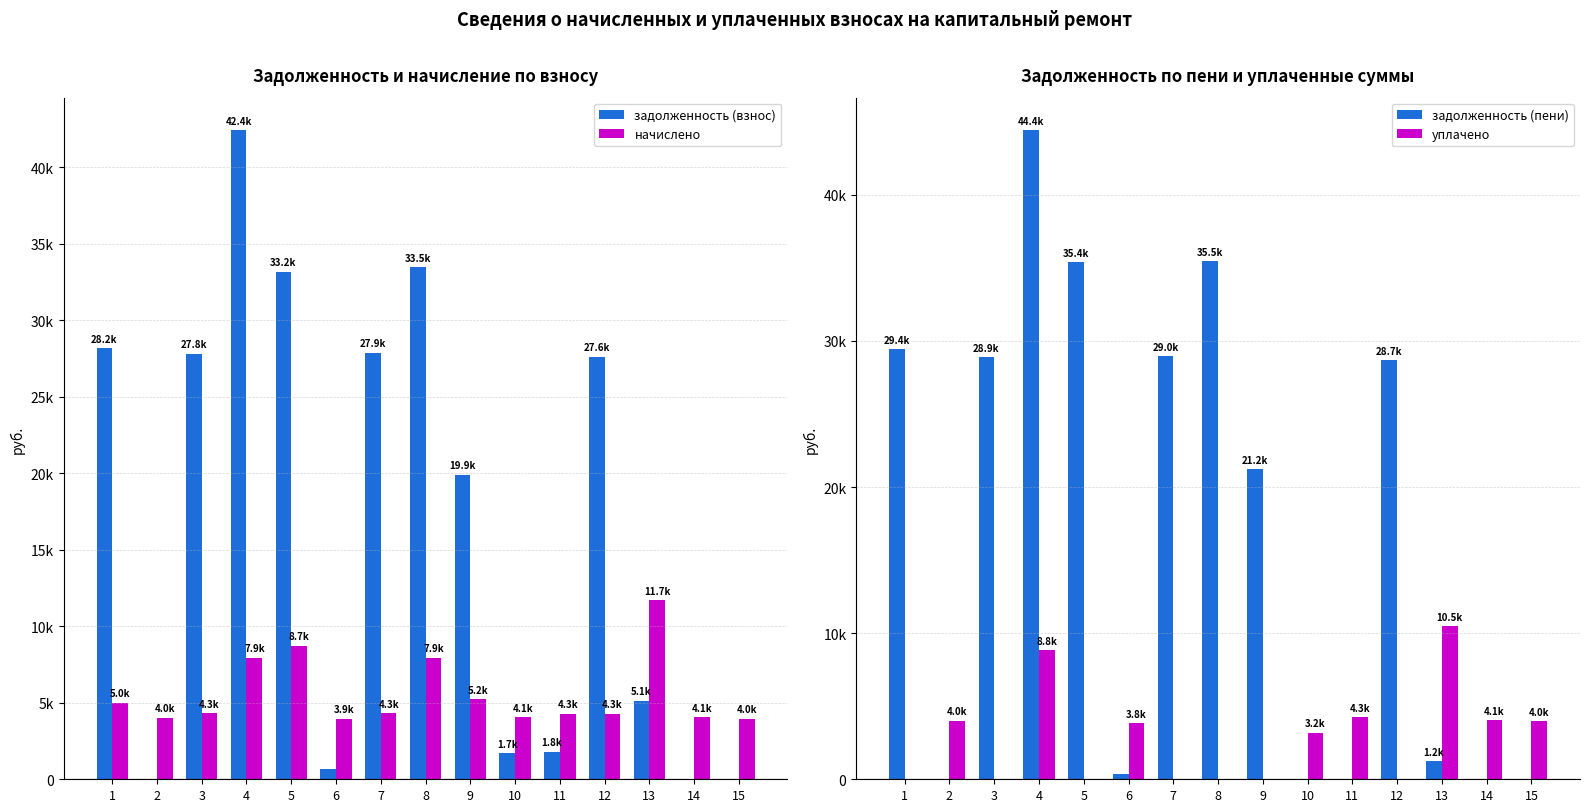

Is it true that уплачено equals 15060.0 at 4?

False